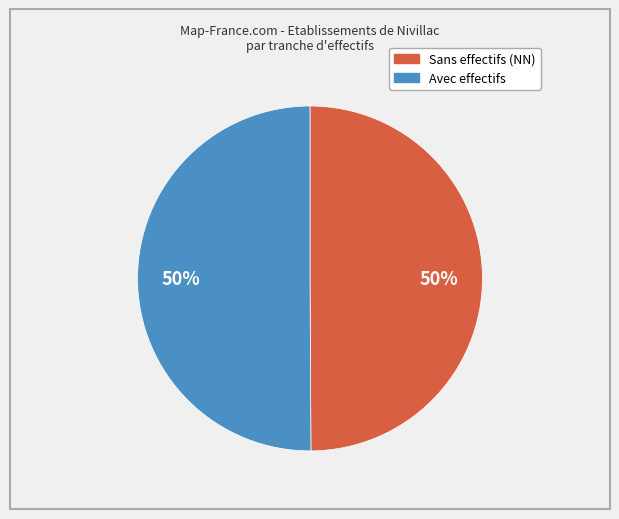

To the nearest percent, what is the average slice percentage?

50%